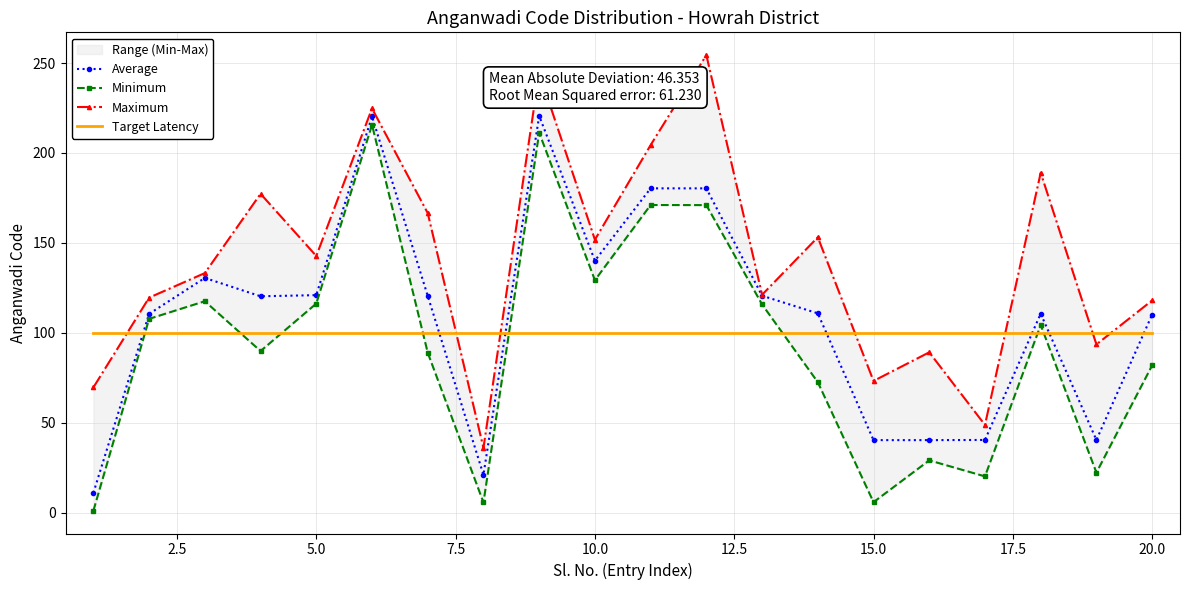

What is the lowest value of the Target Latency series?

100.0